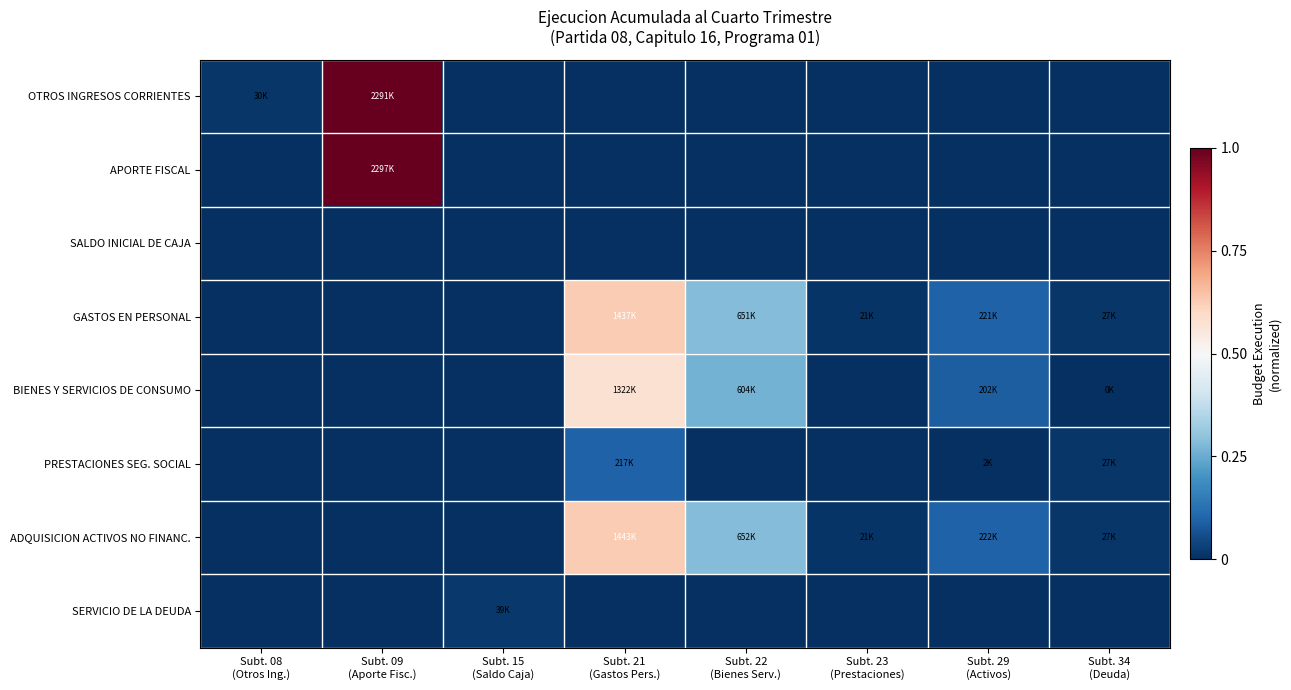

How many categories are shown in the chart?

8